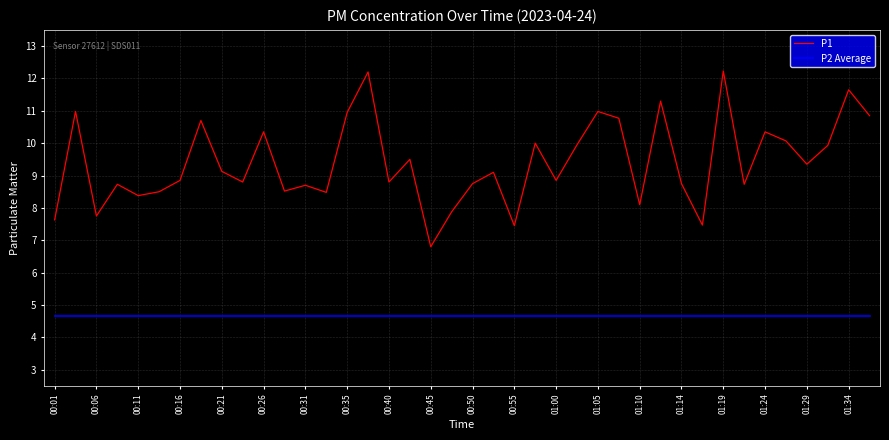

True or false: P1 and P2 Average intersect in this chart.

False